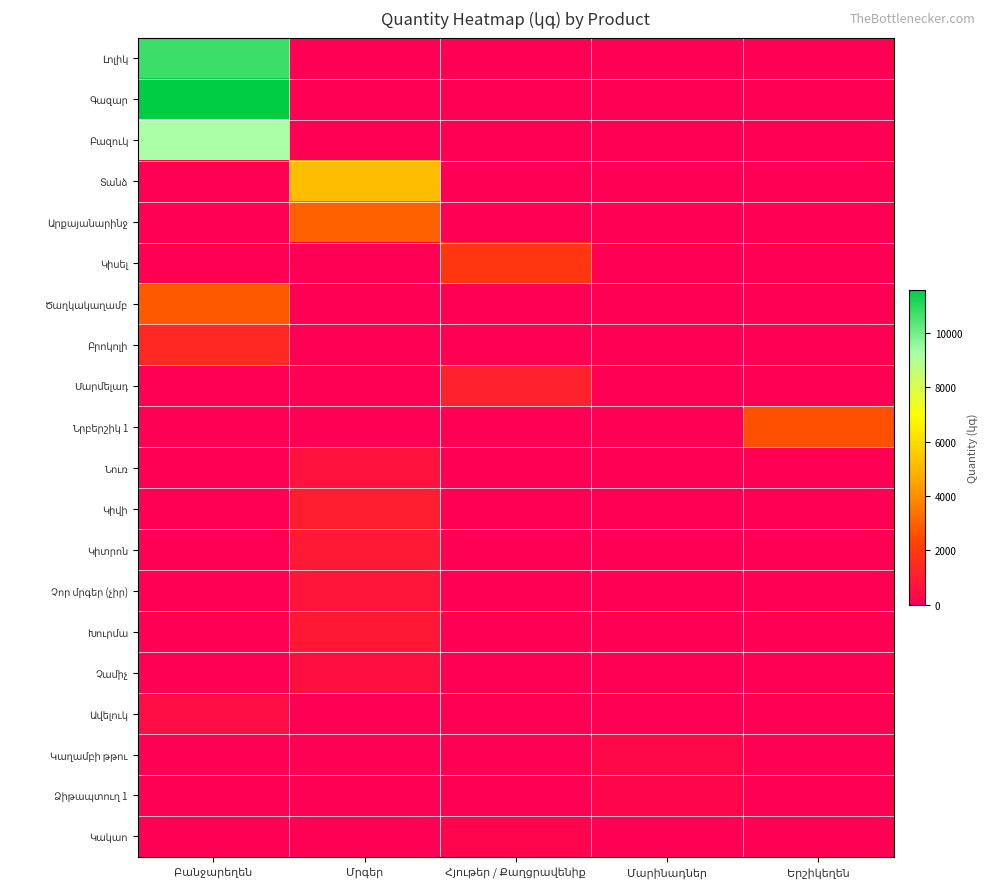

Is it true that Լոլիկ equals 15222.3 at Բանջարեղեն?

False